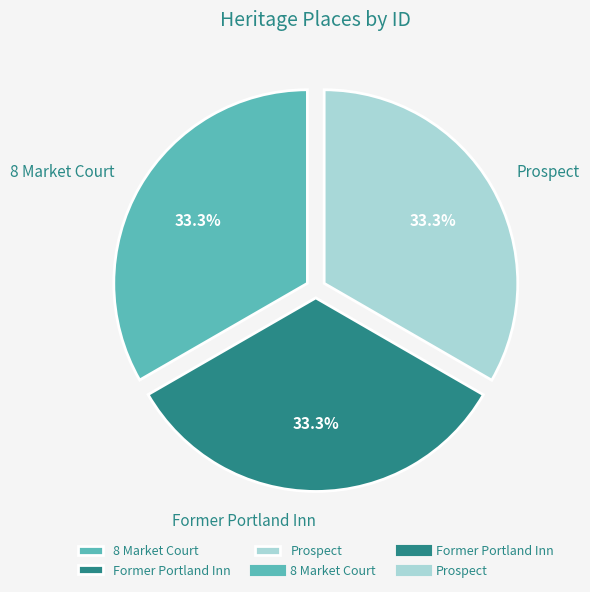

What percentage is the Former Portland Inn slice, to the nearest percent?

33%